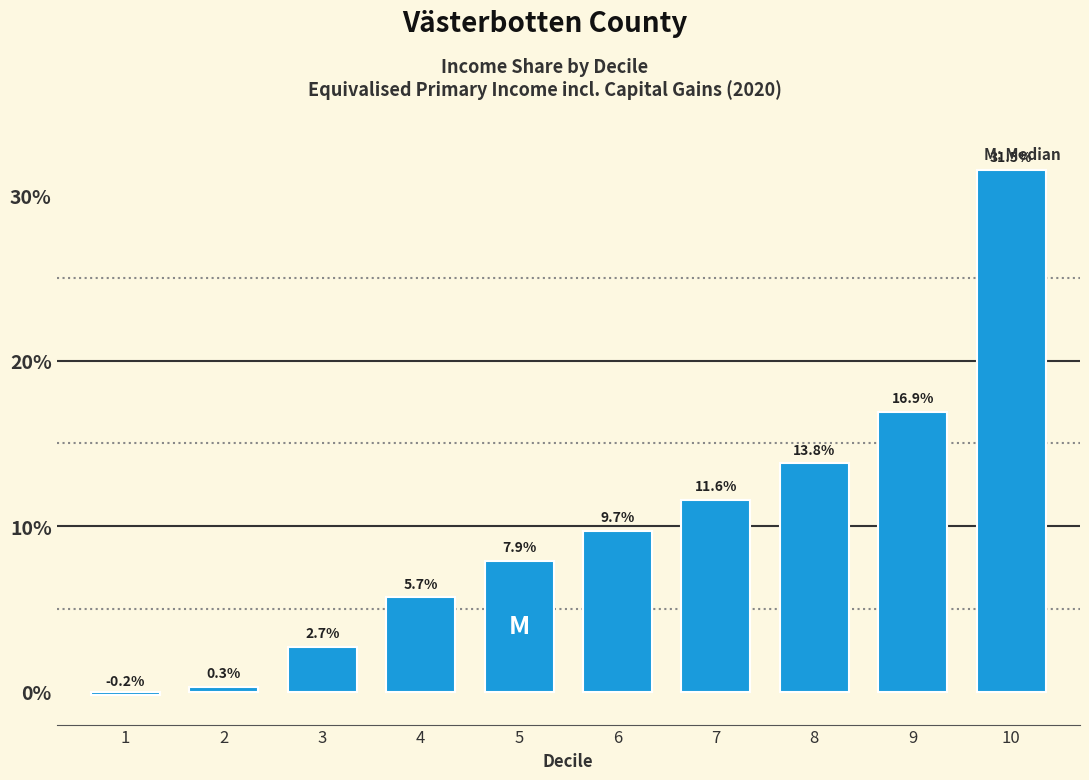

Reading left to right, transcribe all the data shown in this chart.

1=-0.2	2=0.3	3=2.7	4=5.7	5=7.9	6=9.7	7=11.6	8=13.8	9=16.9	10=31.5